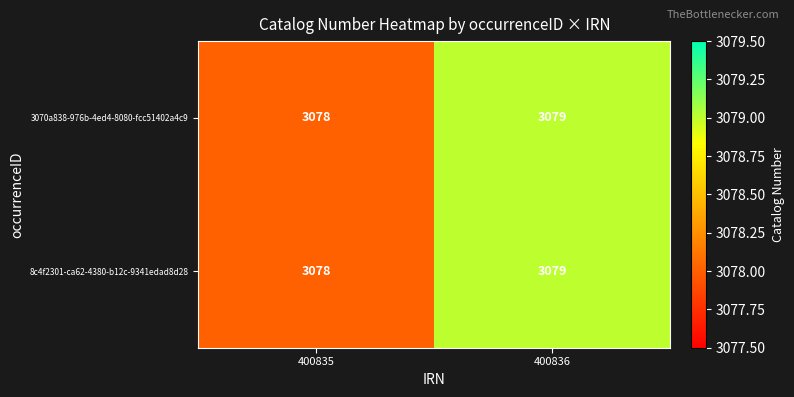

Which label corresponds to the smallest value in the chart?

400835